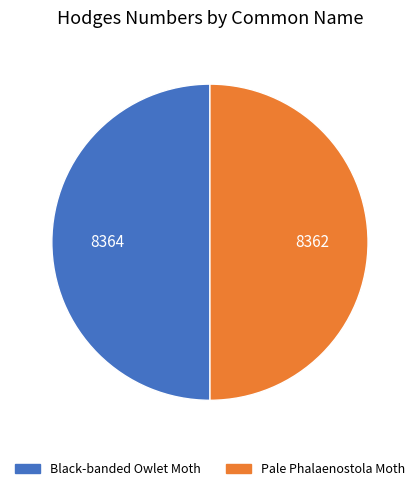

Is it true that Pale Phalaenostola Moth is 36% of the pie?

False